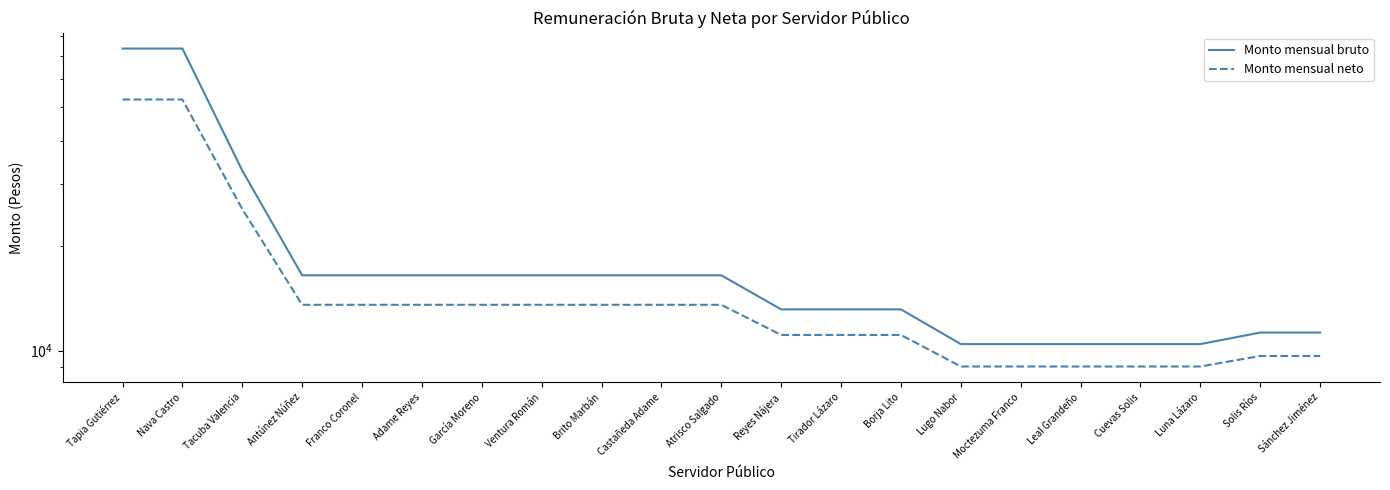

At which label is Monto mensual neto closest to 30780?

Tacuba Valencia